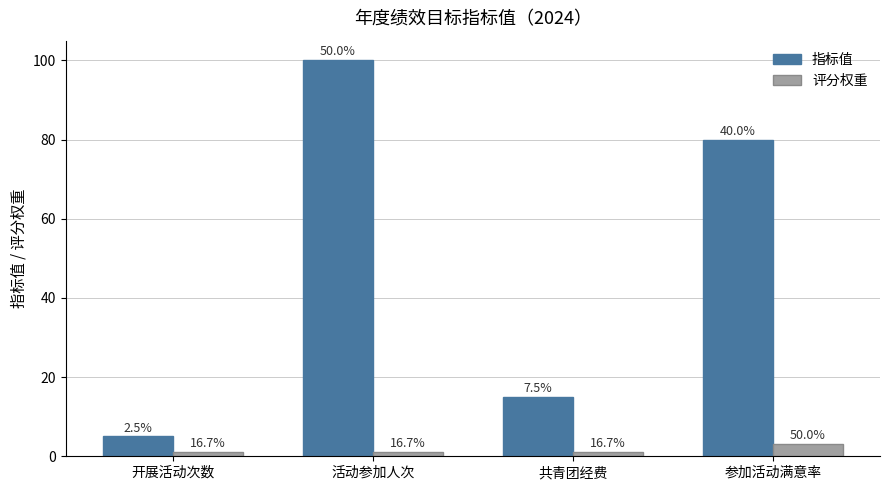

List the series in order of their overall mean, lowest first.

评分权重, 指标值